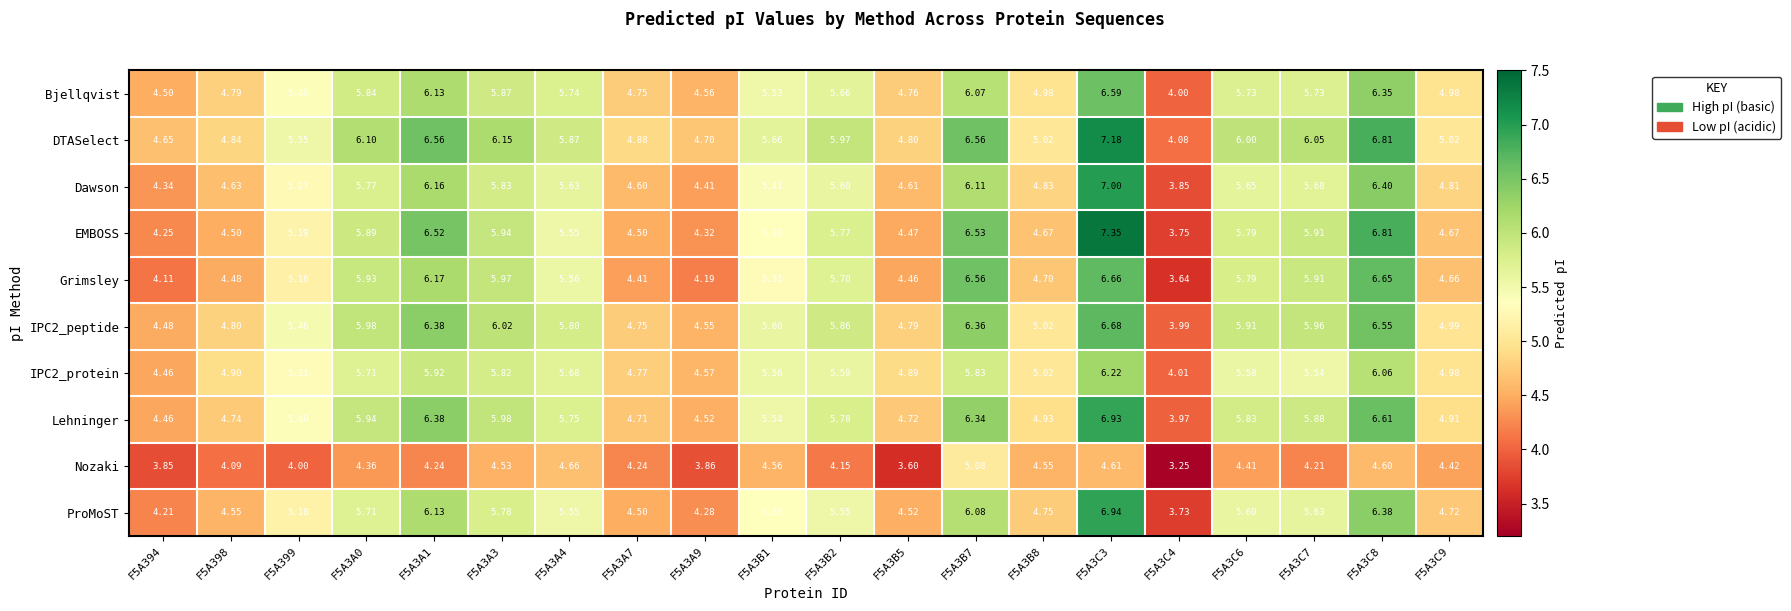

Which series has the widest spread of values?

EMBOSS